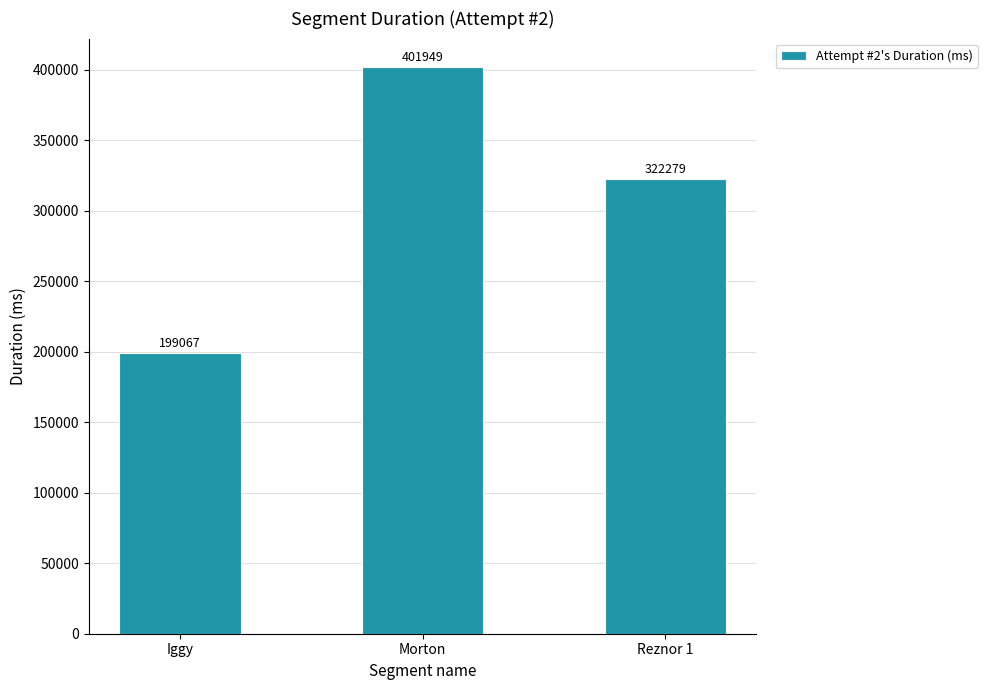

Is it true that the value at Iggy is 199067?

True